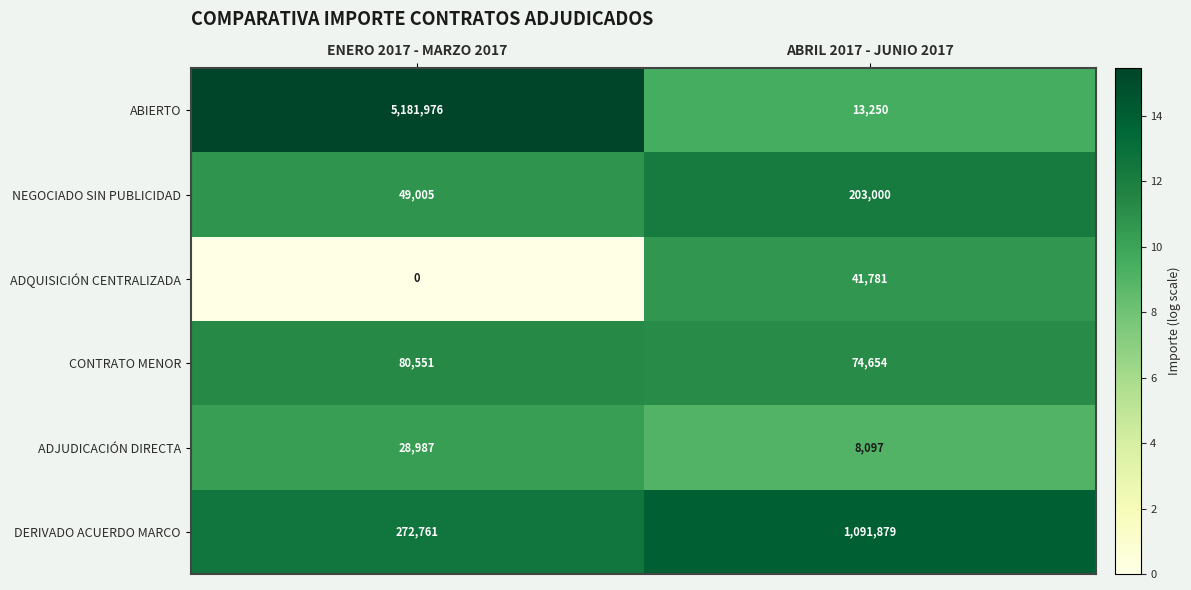

Which series has the largest total across all categories?

ABIERTO